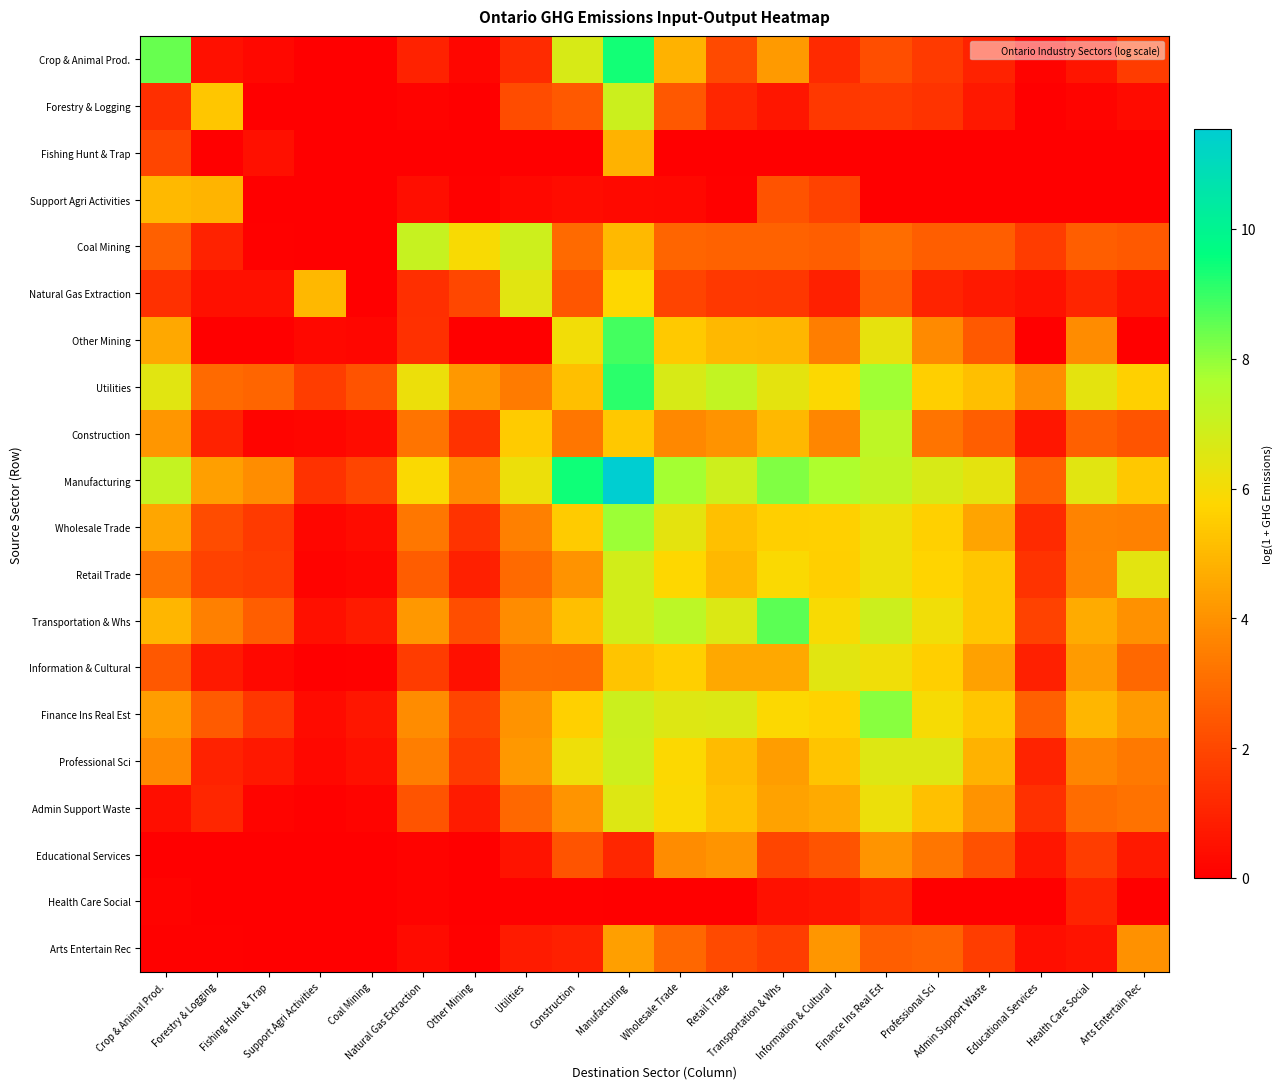

Which series has the largest range (max minus min)?

Manufacturing